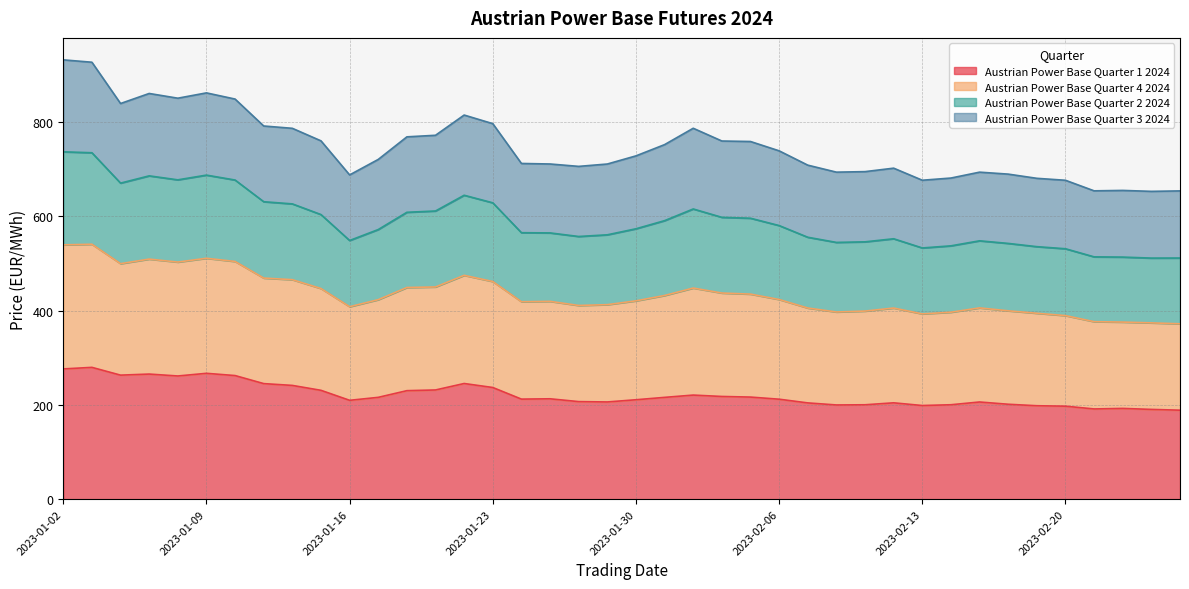

What is the total value across all series at 2023-02-06?

739.1